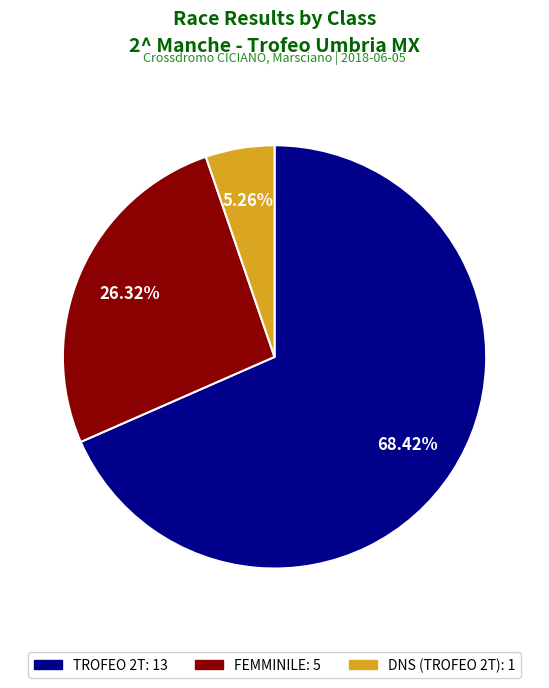

What percentage do FEMMINILE and DNS (TROFEO 2T) together represent?

31.6%